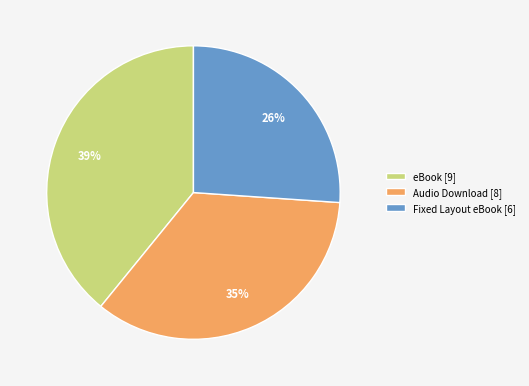

Between Audio Download [8] and eBook [9], which is larger?

eBook [9]